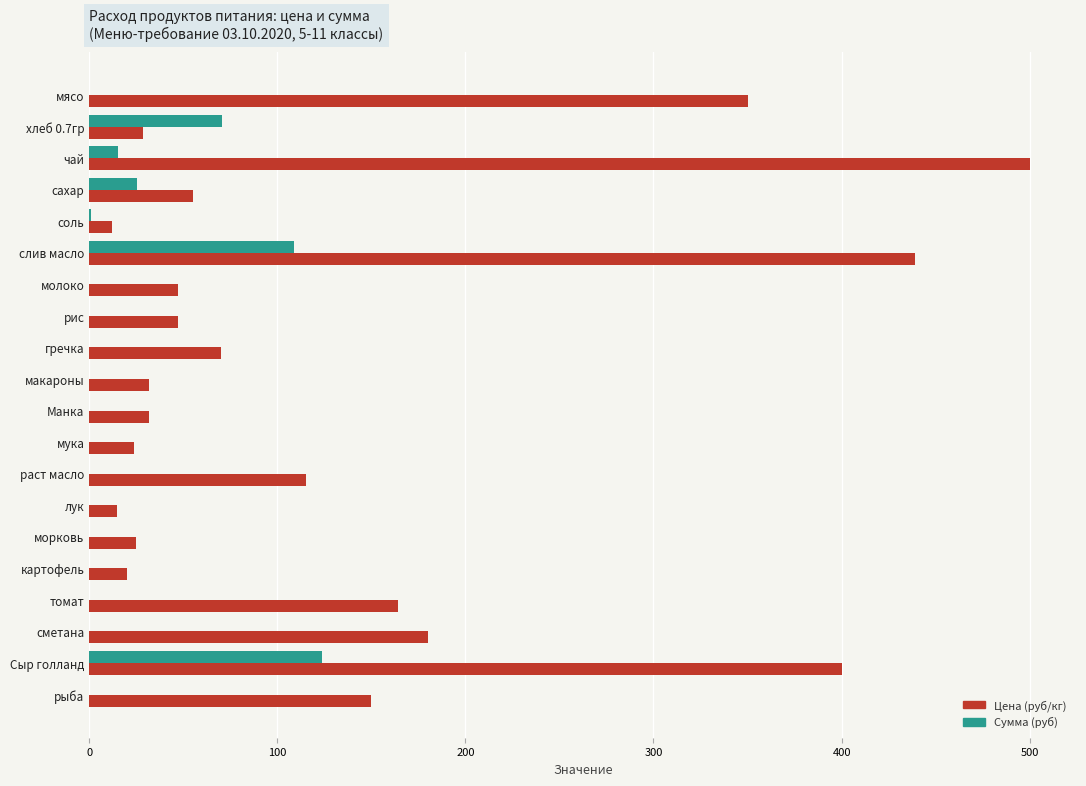

Is it true that Цена (руб/кг) equals 116.4 at гречка?

False